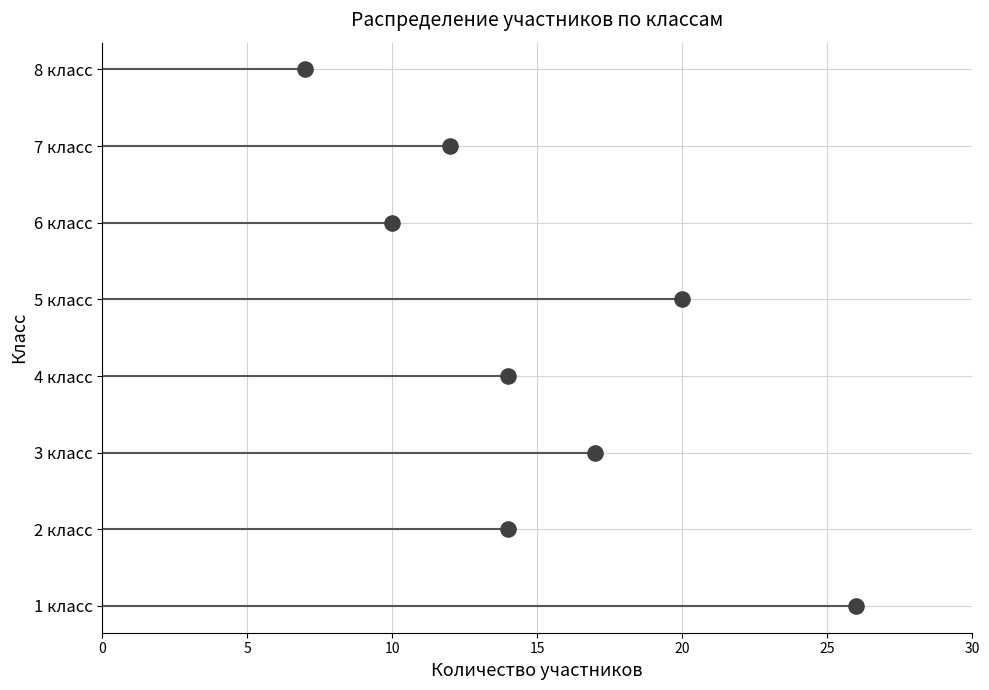

Approximately how many times larger is the value at 20 compared to 15?

1.3